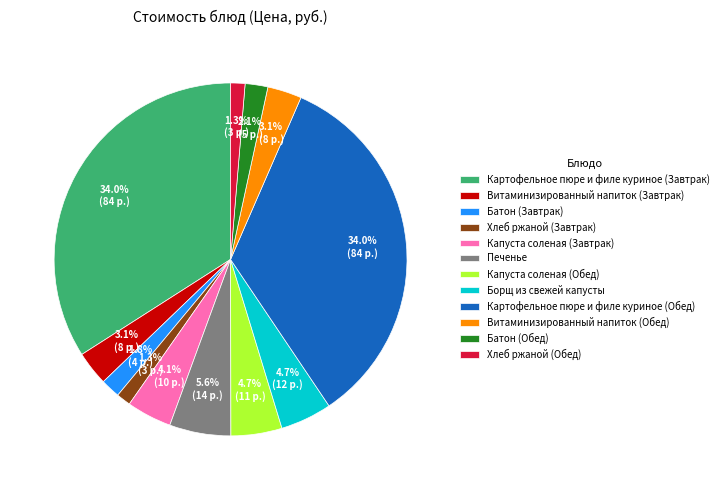

To the nearest percent, what is the difference between the largest and smallest slice percentages?

33%